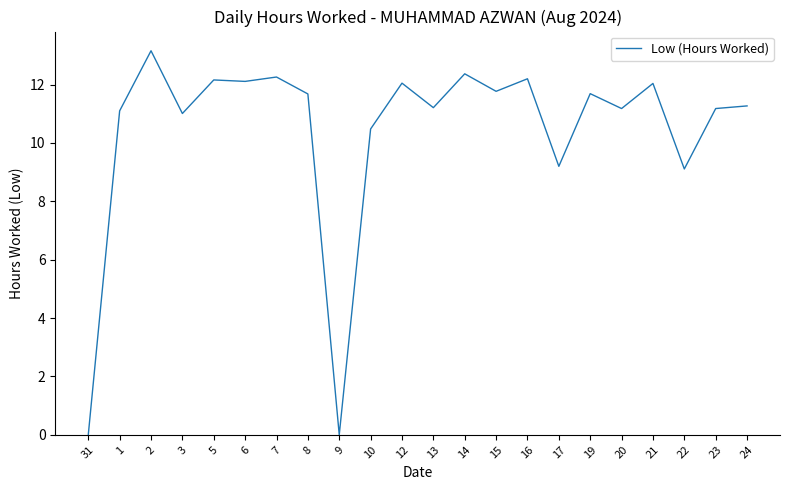

What is the sum of the values at 3 and 13?

22.2